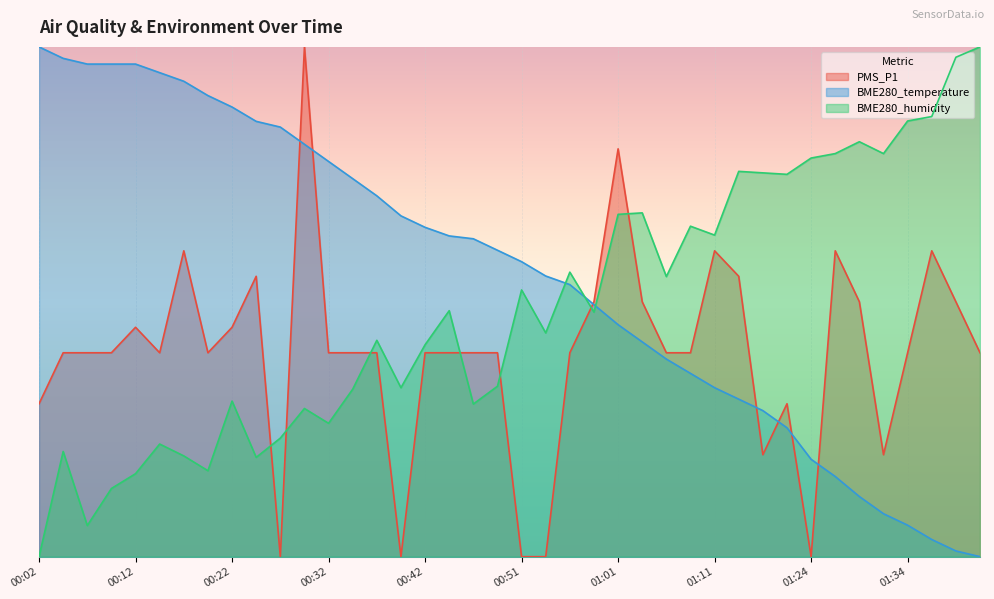

True or false: PMS_P1 and BME280_temperature cross at least once.

True